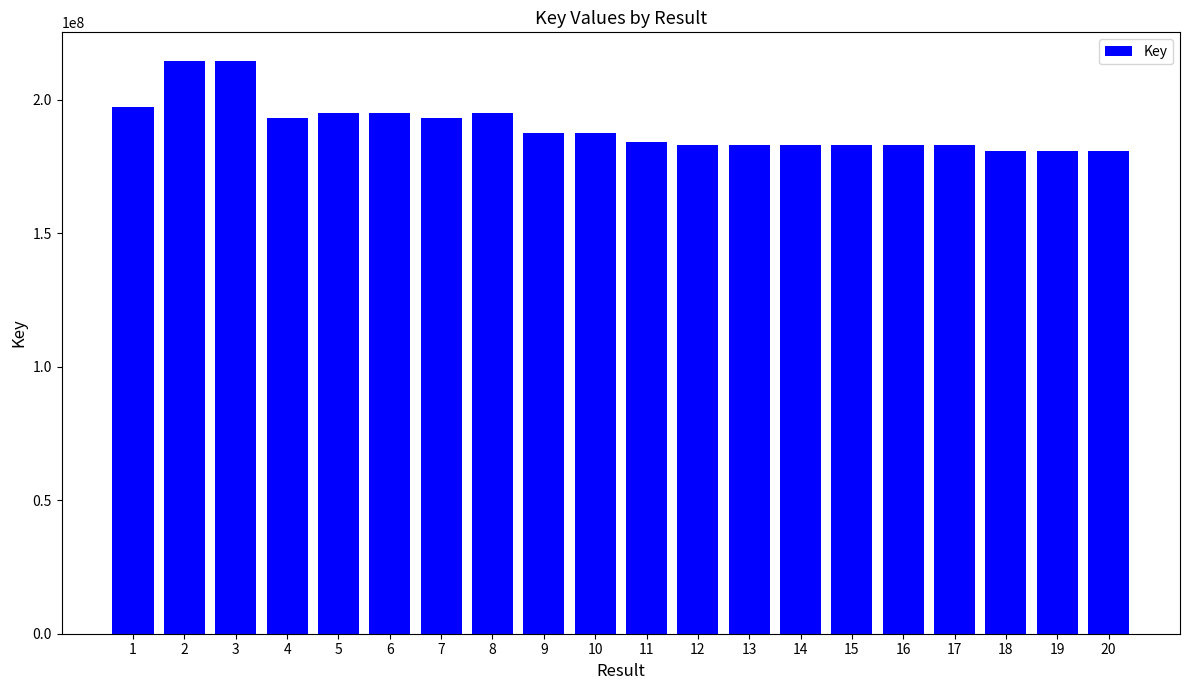

What is the value of the 15th bar from the left?

183112342